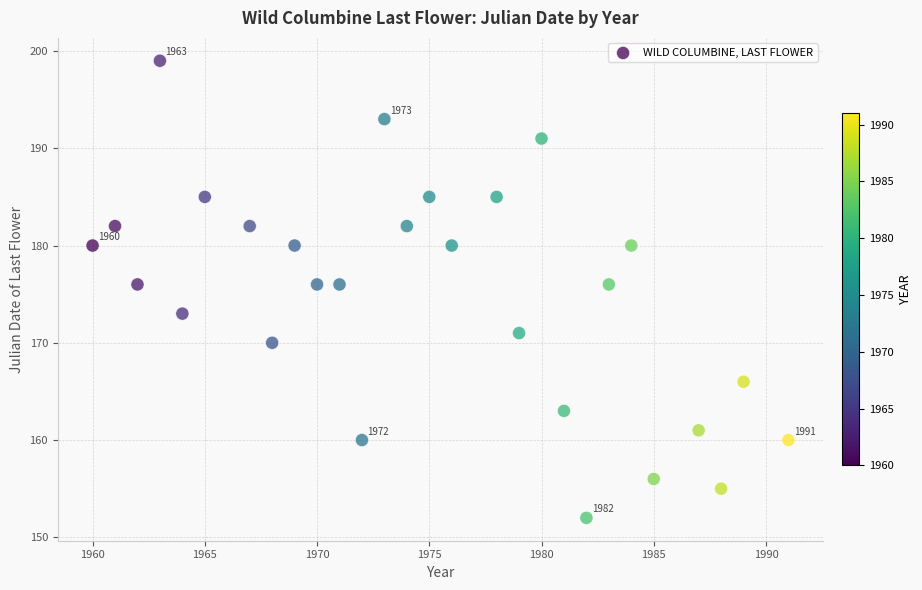

What is the range of Y values (max minus min)?

47